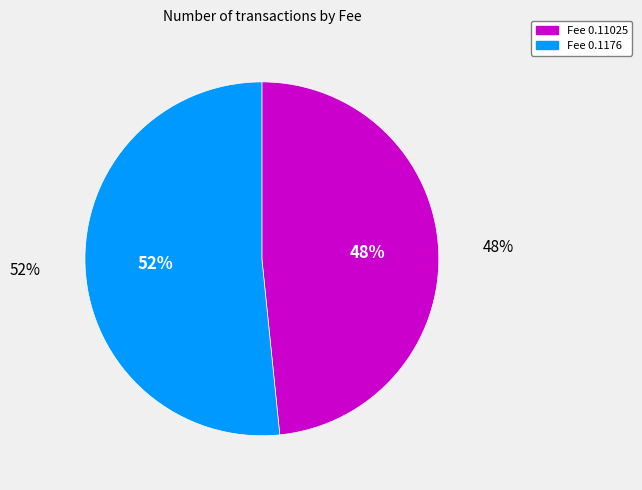

Which has a higher value, Fee 0.1176 or Fee 0.11025?

Fee 0.1176